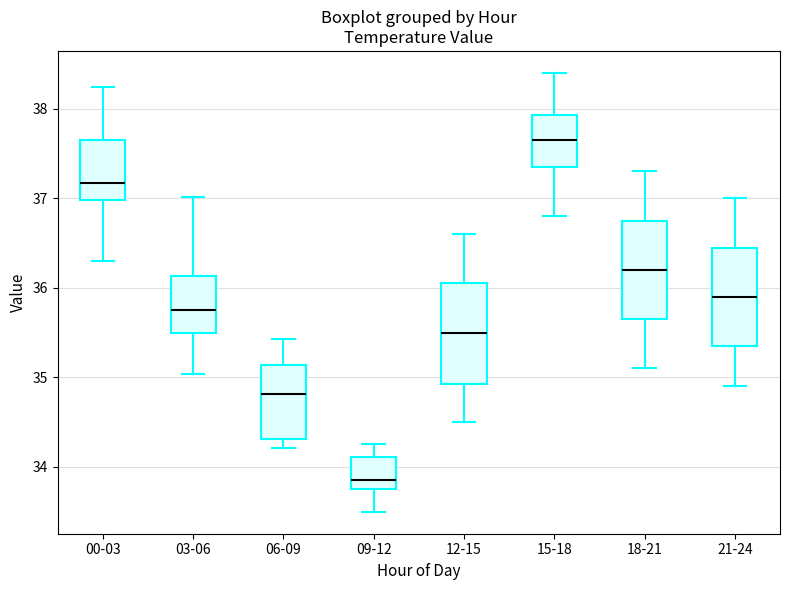

Reading left to right, transcribe this box plot: for each box, give where its median line is, the range the box spans, and where its two whiskers end, as read against the y-axis. The values are not printed on the chart, so give them approximately, as read against the axis.

00-03: median 37.2, box 37.0 to 37.7, whiskers 36.3 to 38.2
03-06: median 35.8, box 35.5 to 36.1, whiskers 35.0 to 37.0
06-09: median 34.8, box 34.3 to 35.1, whiskers 34.2 to 35.4
09-12: median 33.9, box 33.8 to 34.1, whiskers 33.5 to 34.3
12-15: median 35.5, box 34.9 to 36.1, whiskers 34.5 to 36.6
15-18: median 37.7, box 37.4 to 37.9, whiskers 36.8 to 38.4
18-21: median 36.2, box 35.7 to 36.8, whiskers 35.1 to 37.3
21-24: median 35.9, box 35.4 to 36.5, whiskers 34.9 to 37.0